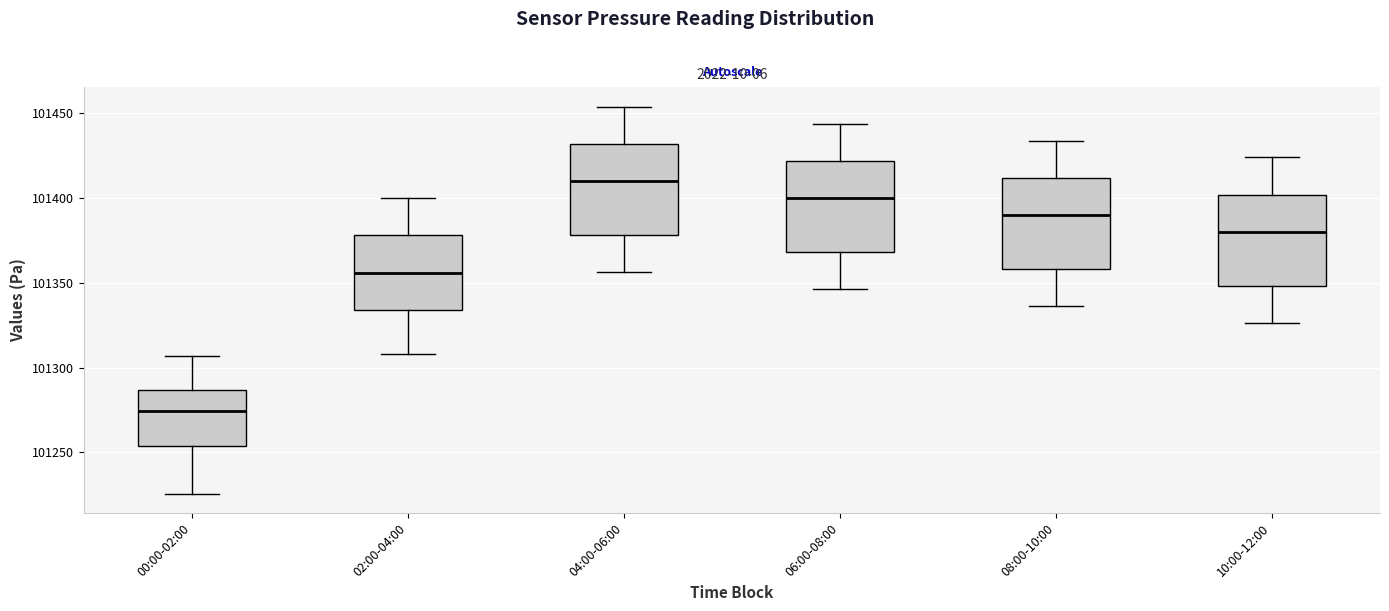

Reading left to right, transcribe this box plot: for each box, give where its median line is, the range the box spans, and where its two whiskers end, as read against the y-axis. The values are not printed on the chart, so give them approximately, as read against the axis.

00:00-02:00: median 101275, box 101255 to 101285, whiskers 101225 to 101305
02:00-04:00: median 101355, box 101335 to 101380, whiskers 101310 to 101400
04:00-06:00: median 101410, box 101380 to 101430, whiskers 101355 to 101455
06:00-08:00: median 101400, box 101370 to 101420, whiskers 101345 to 101445
08:00-10:00: median 101390, box 101360 to 101410, whiskers 101335 to 101435
10:00-12:00: median 101380, box 101350 to 101400, whiskers 101325 to 101425